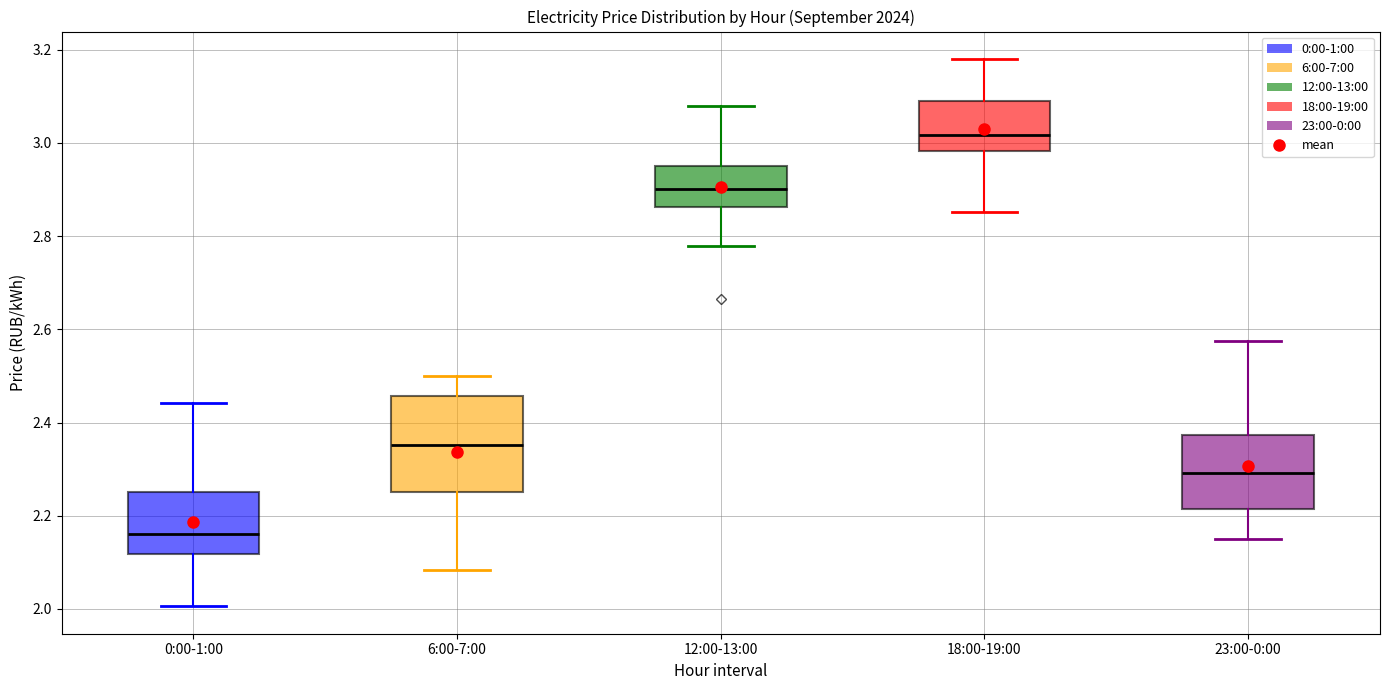

Reading left to right, transcribe this box plot: for each box, give where its median line is, the range the box spans, and where its two whiskers end, as read against the y-axis. The values are not printed on the chart, so give them approximately, as read against the axis.

0:00-1:00: median 2.16, box 2.12 to 2.26, whiskers 2.00 to 2.44
6:00-7:00: median 2.36, box 2.26 to 2.46, whiskers 2.08 to 2.50
12:00-13:00: median 2.90, box 2.86 to 2.94, whiskers 2.78 to 3.08
18:00-19:00: median 3.02, box 2.98 to 3.10, whiskers 2.86 to 3.18
23:00-0:00: median 2.30, box 2.22 to 2.38, whiskers 2.14 to 2.58